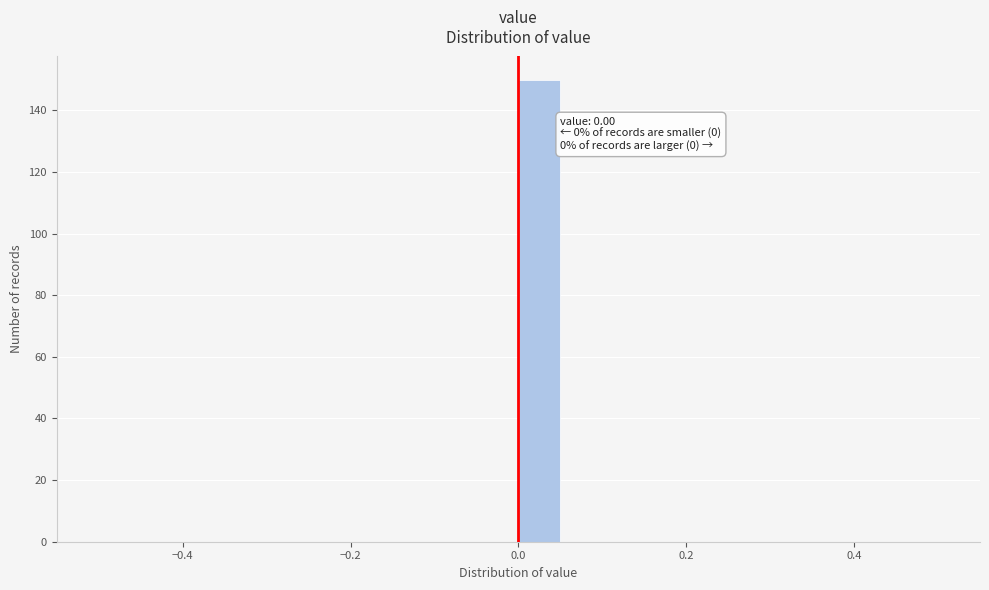

Around what value on the x-axis is the tallest bar? Give the approximate position of its centre, as read against the axis.

0.02